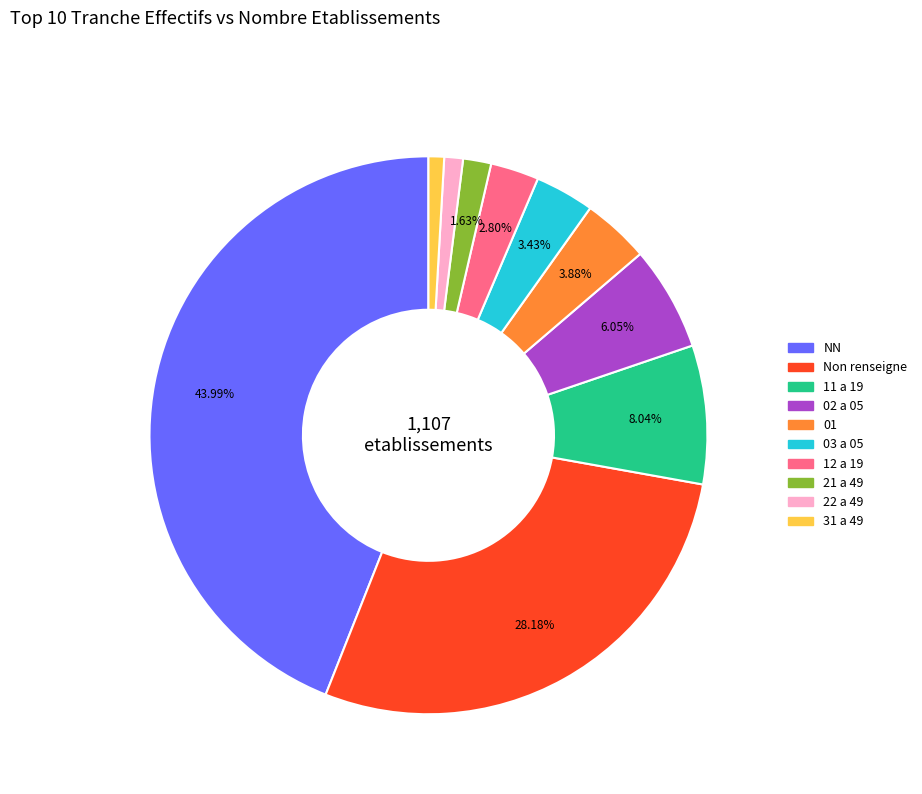

Which category has the biggest portion of the pie?

NN